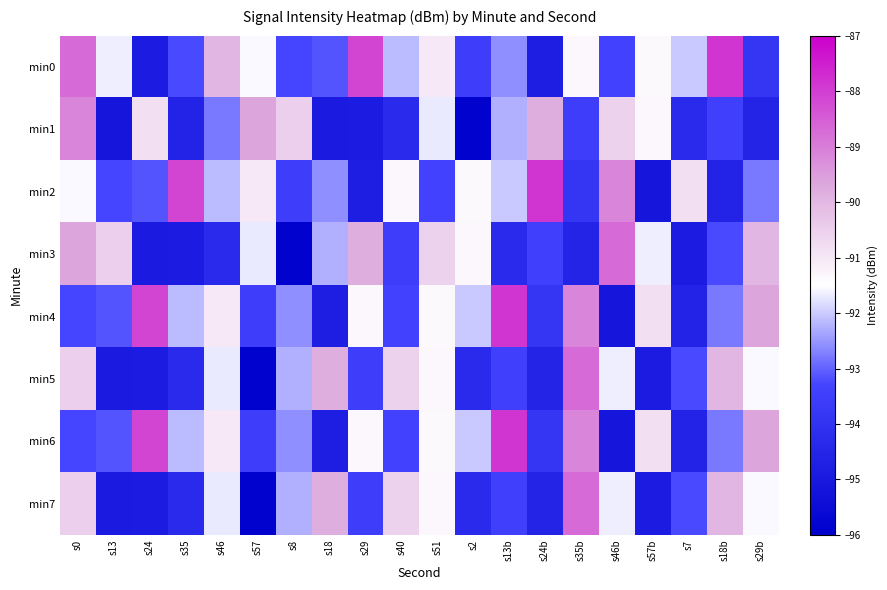

Which category has the highest value across all series?

s18b